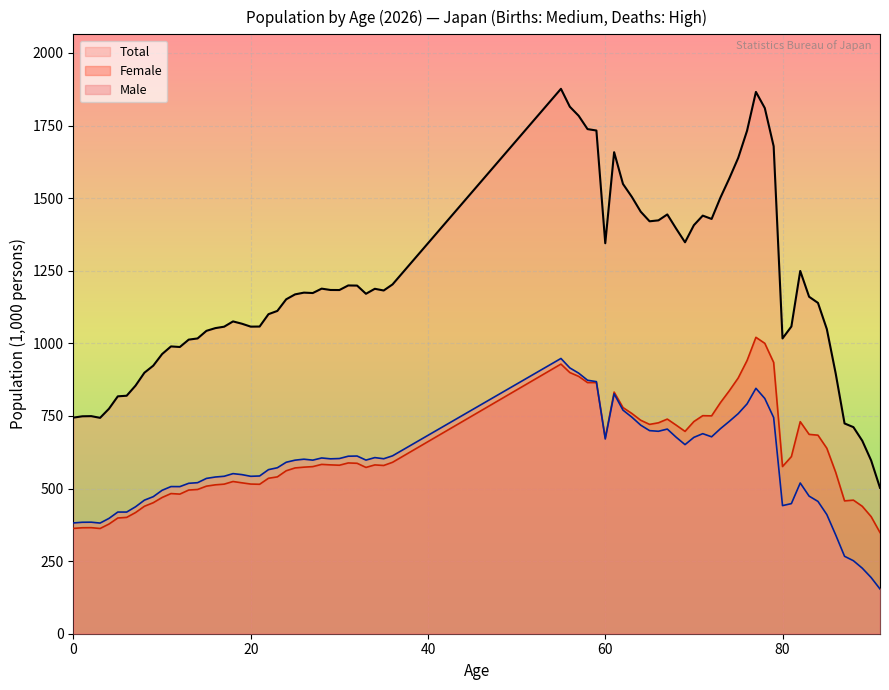

After their last crossing, which series has the higher values: Female or Male?

Female